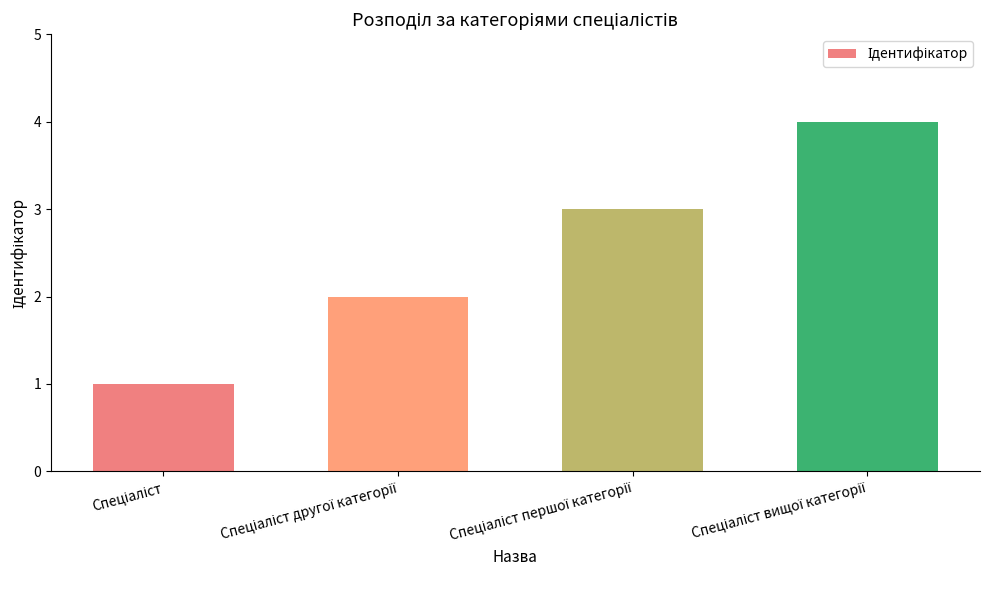

What is the greatest value displayed?

4